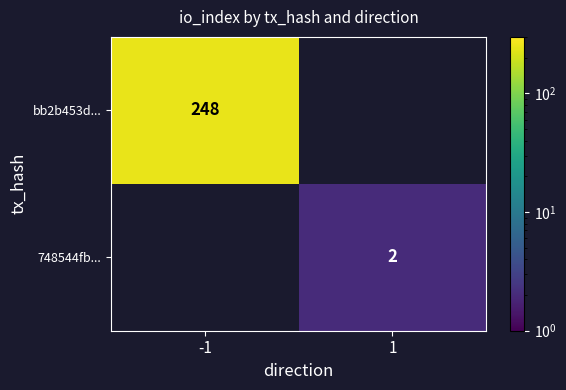

The 748544fb... series shows 3 at 1. True or false?

False